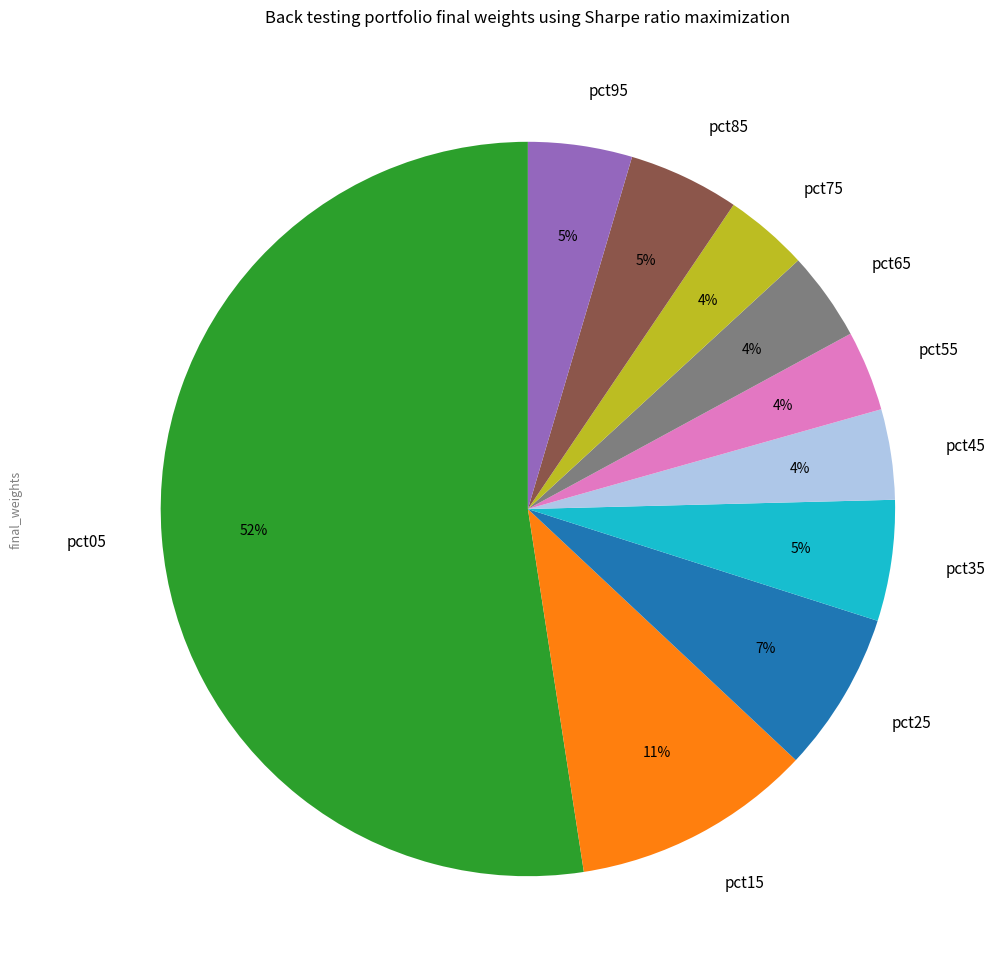

The pct25 slice represents 7% of the pie. True or false?

True